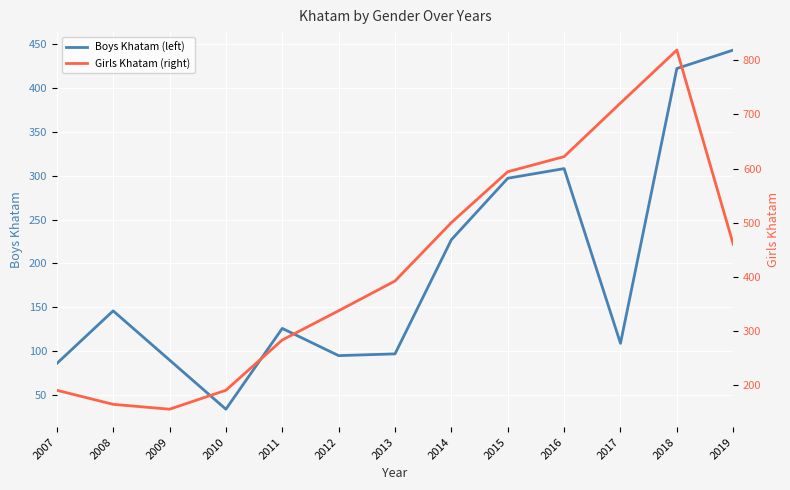

True or false: Girls Khatam (right) and Boys Khatam (left) cross at least once.

False